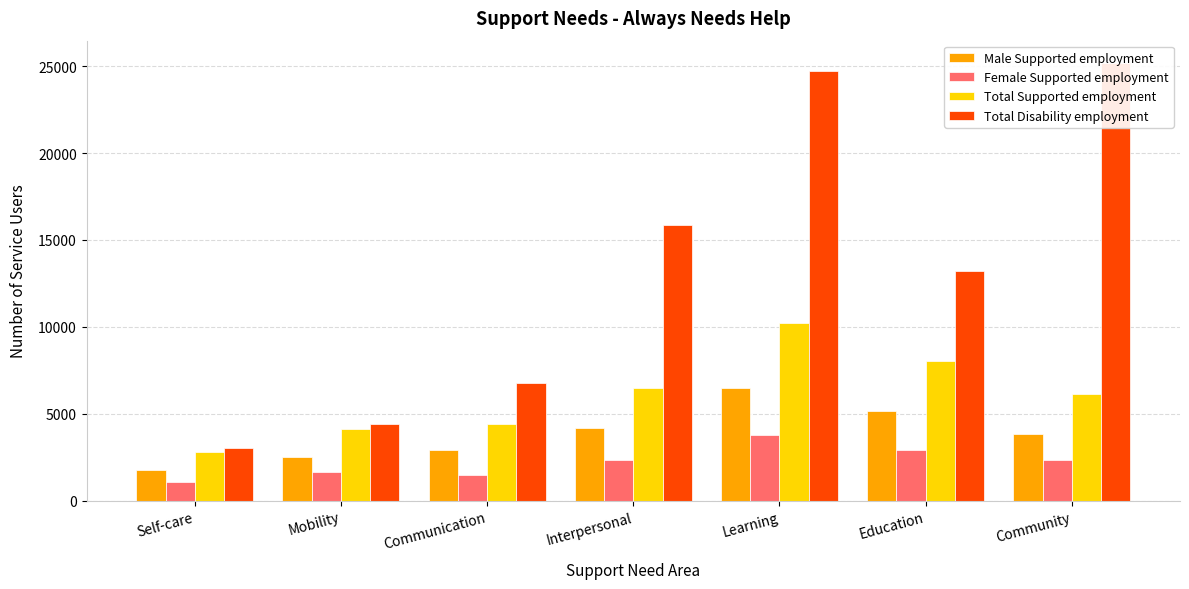

What is the total value across all series at Education?

29284